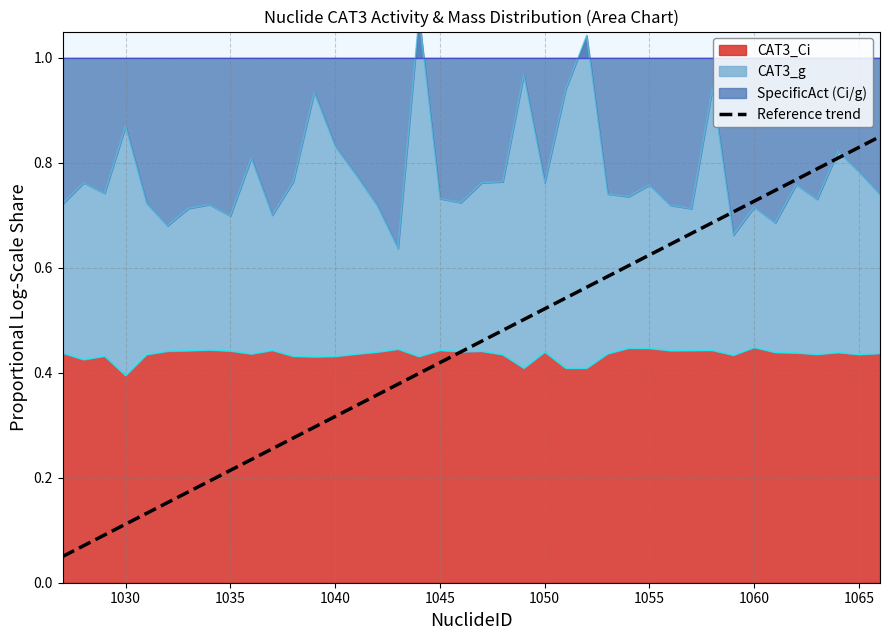

True or false: there are more than 1 points higher than both neighbors.

False